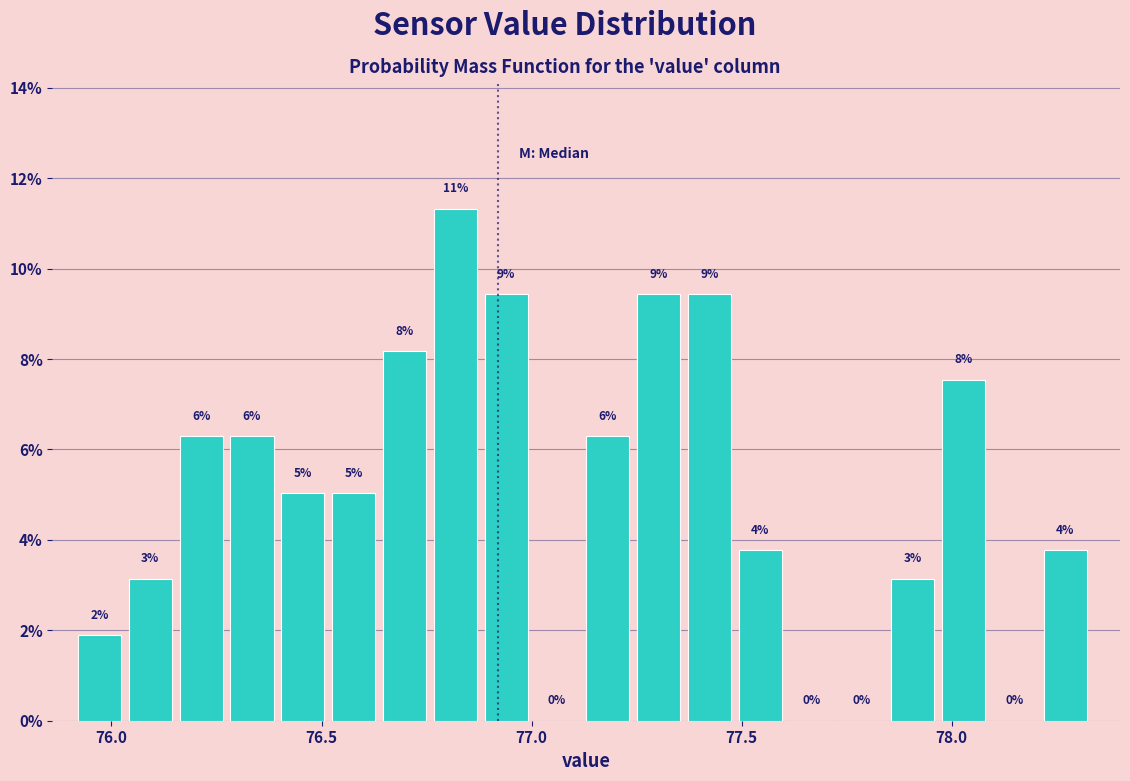

Around what value on the x-axis is the tallest bar? Give the approximate position of its centre, as read against the axis.

76.80